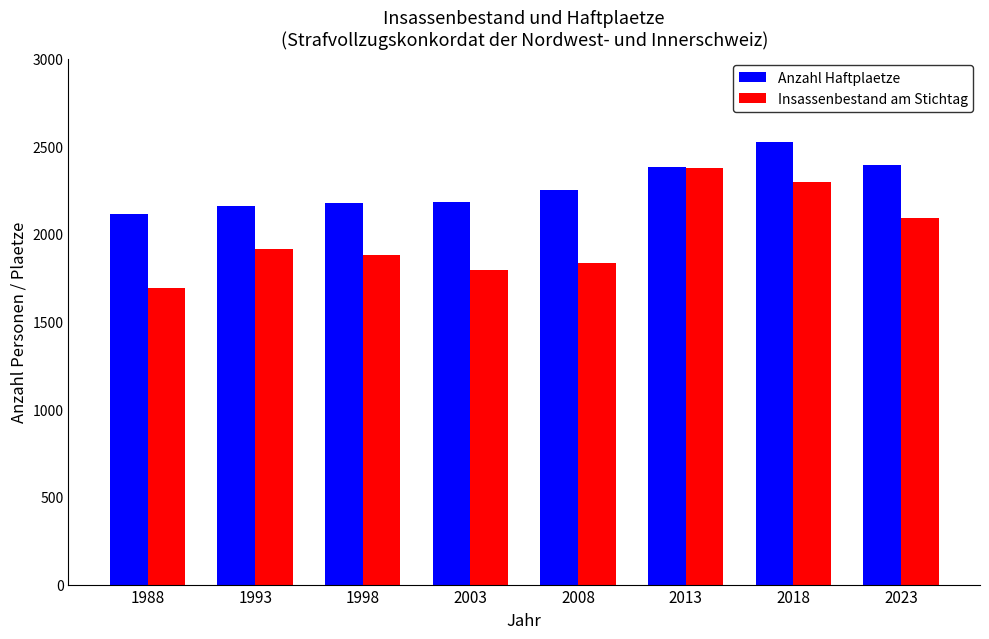

At 2023, list the series in order from smallest to largest.

Insassenbestand am Stichtag, Anzahl Haftplaetze